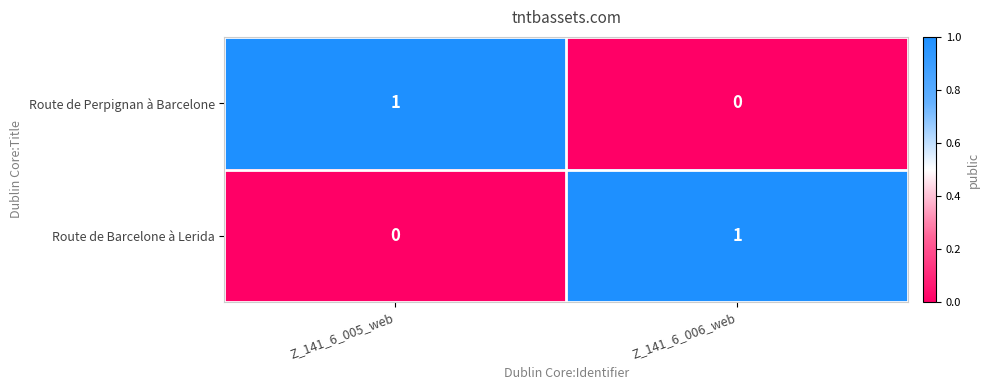

What is the greatest value displayed?

1